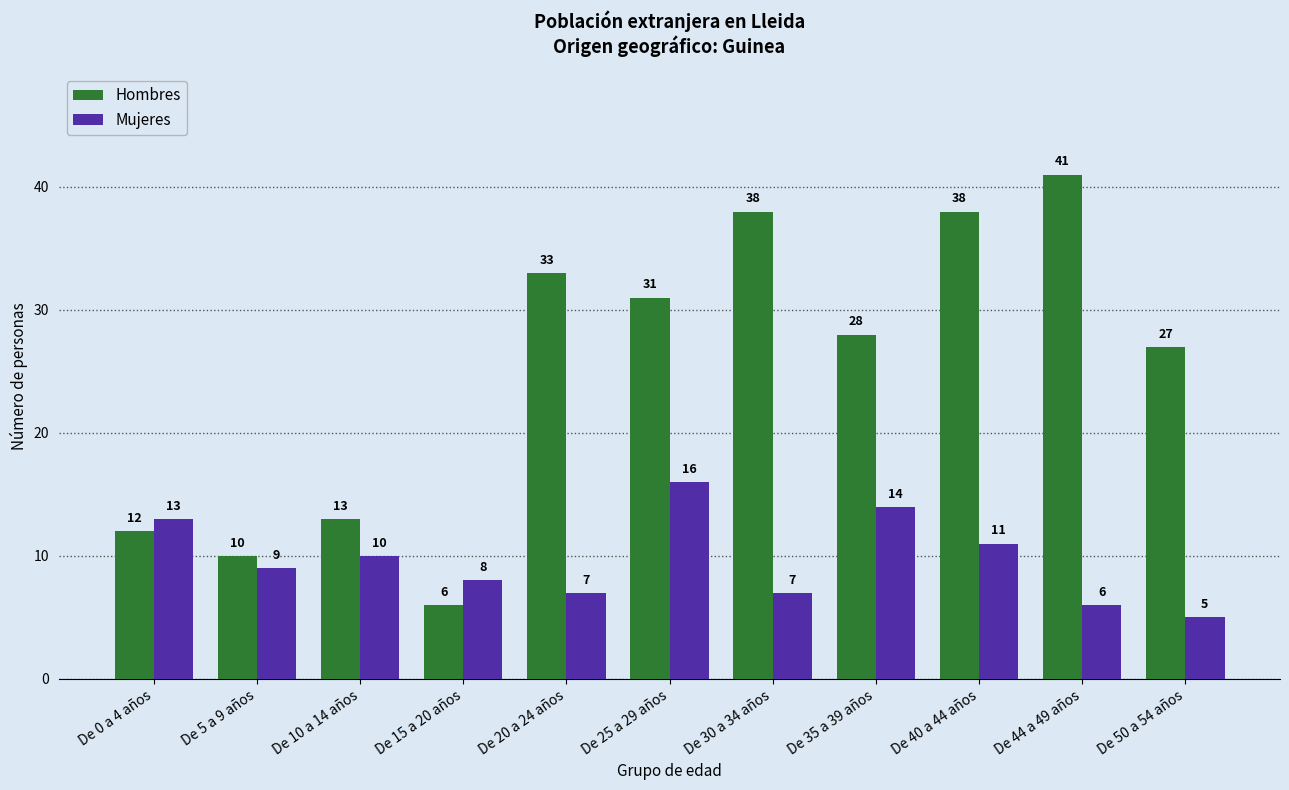

Rank the series by their maximum value, from highest to lowest.

Hombres, Mujeres